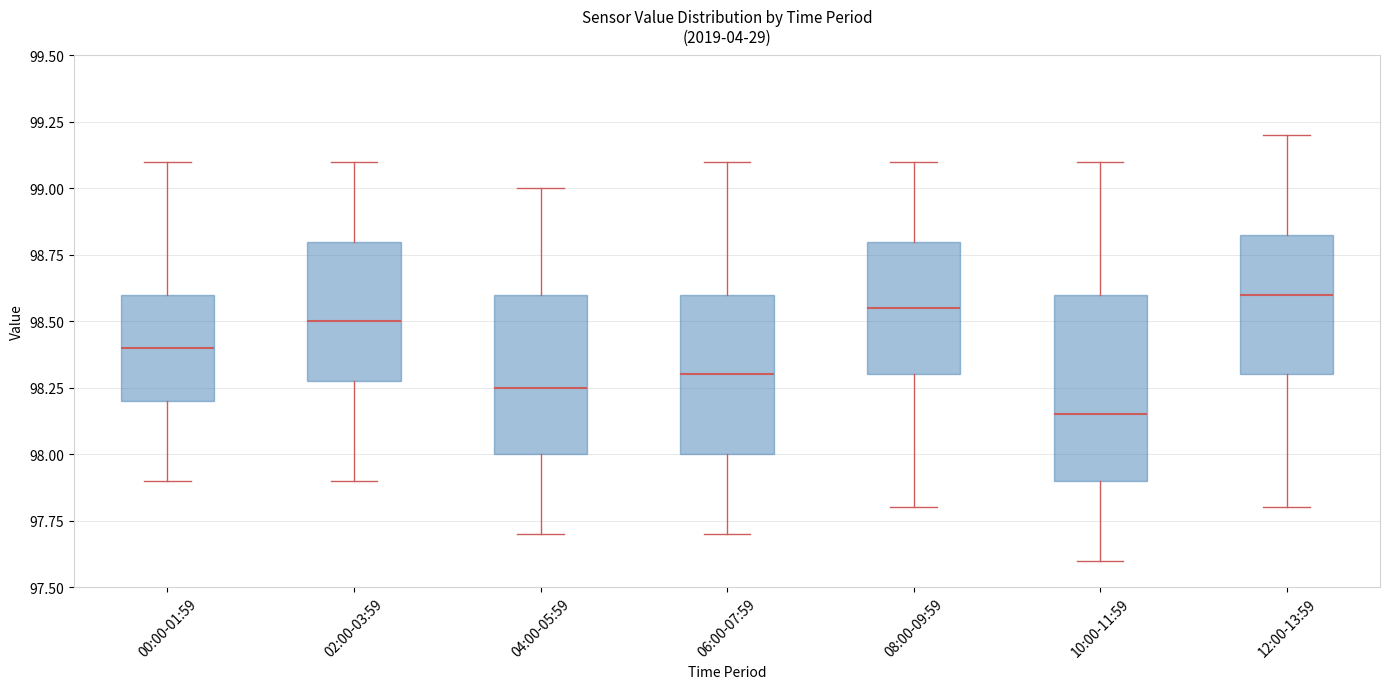

Reading left to right, transcribe this box plot: for each box, give where its median line is, the range the box spans, and where its two whiskers end, as read against the y-axis. The values are not printed on the chart, so give them approximately, as read against the axis.

00:00-01:59: median 98.40, box 98.20 to 98.60, whiskers 97.90 to 99.10
02:00-03:59: median 98.50, box 98.30 to 98.80, whiskers 97.90 to 99.10
04:00-05:59: median 98.25, box 98.00 to 98.60, whiskers 97.70 to 99.00
06:00-07:59: median 98.30, box 98.00 to 98.60, whiskers 97.70 to 99.10
08:00-09:59: median 98.55, box 98.30 to 98.80, whiskers 97.80 to 99.10
10:00-11:59: median 98.15, box 97.90 to 98.60, whiskers 97.60 to 99.10
12:00-13:59: median 98.60, box 98.30 to 98.85, whiskers 97.80 to 99.20